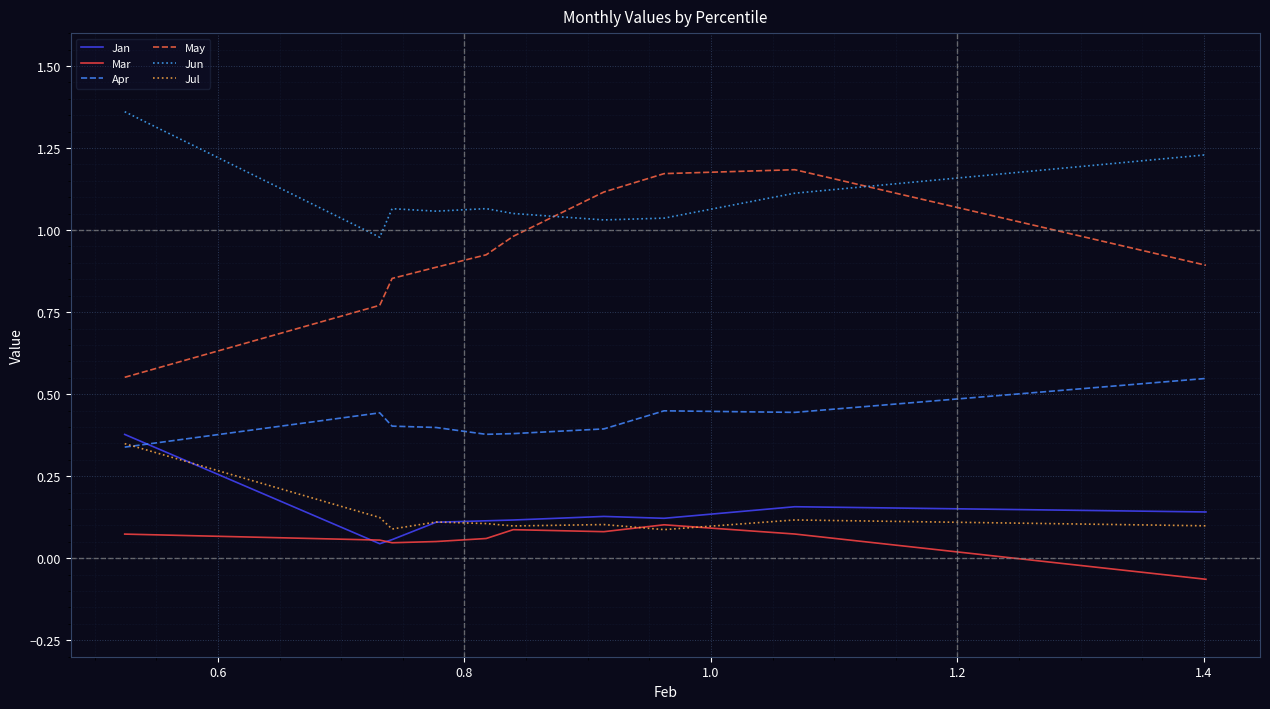

Which series has the widest spread of values?

May